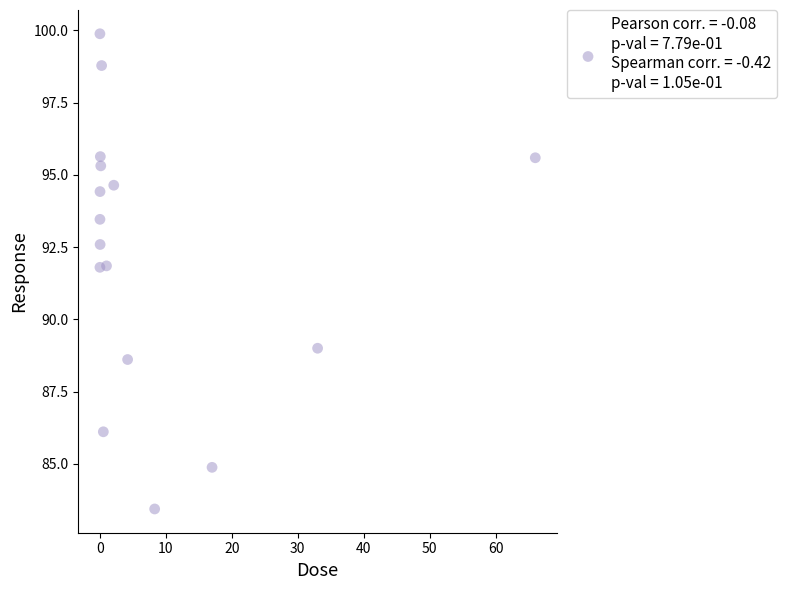

What is the range of X values (max minus min)?

66.0